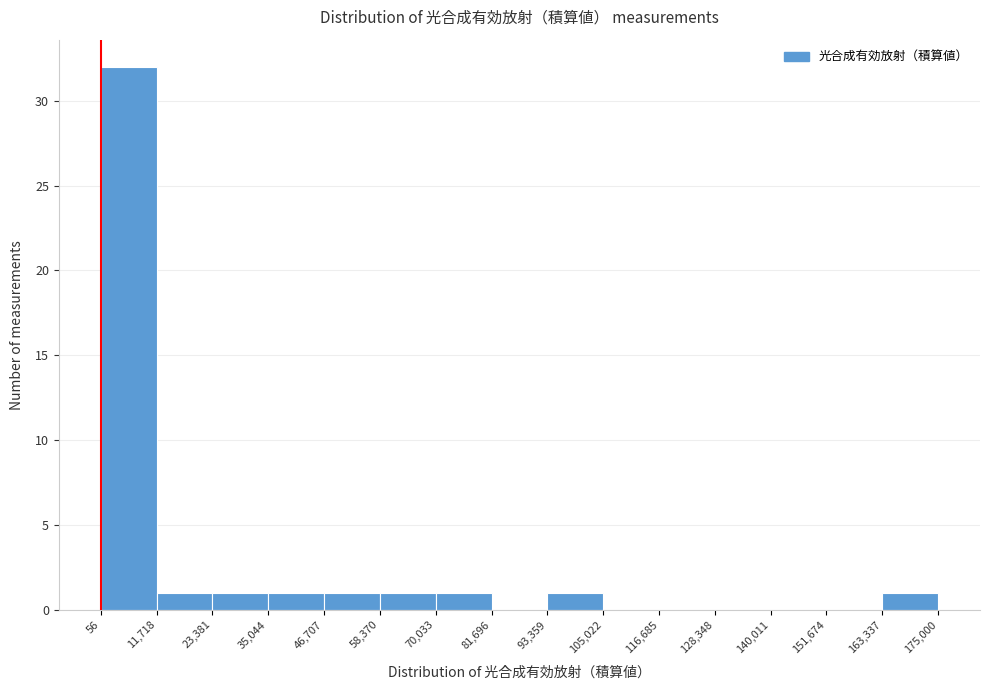

Over which range of the x-axis is the bar tallest?

56 to 11,718